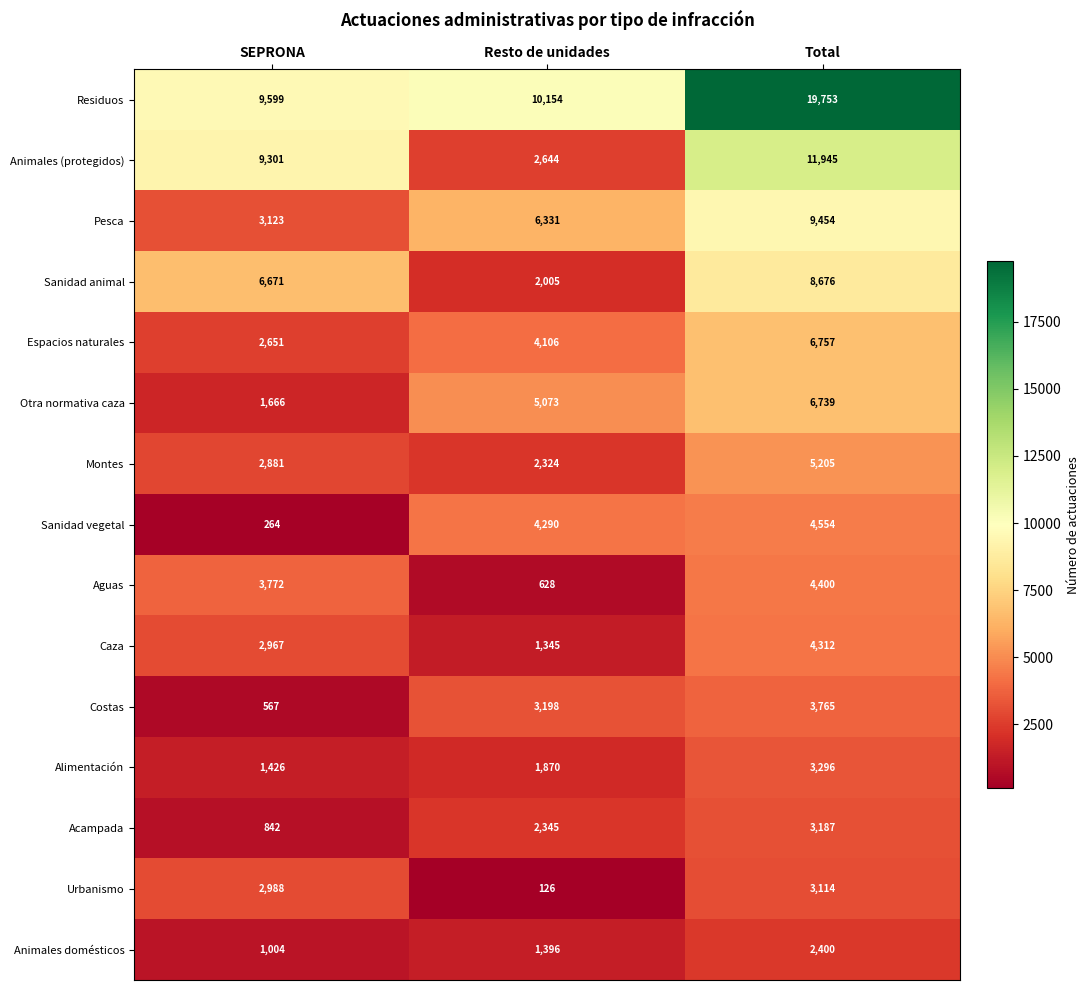

What is the difference between the highest and lowest values at SEPRONA?

9335